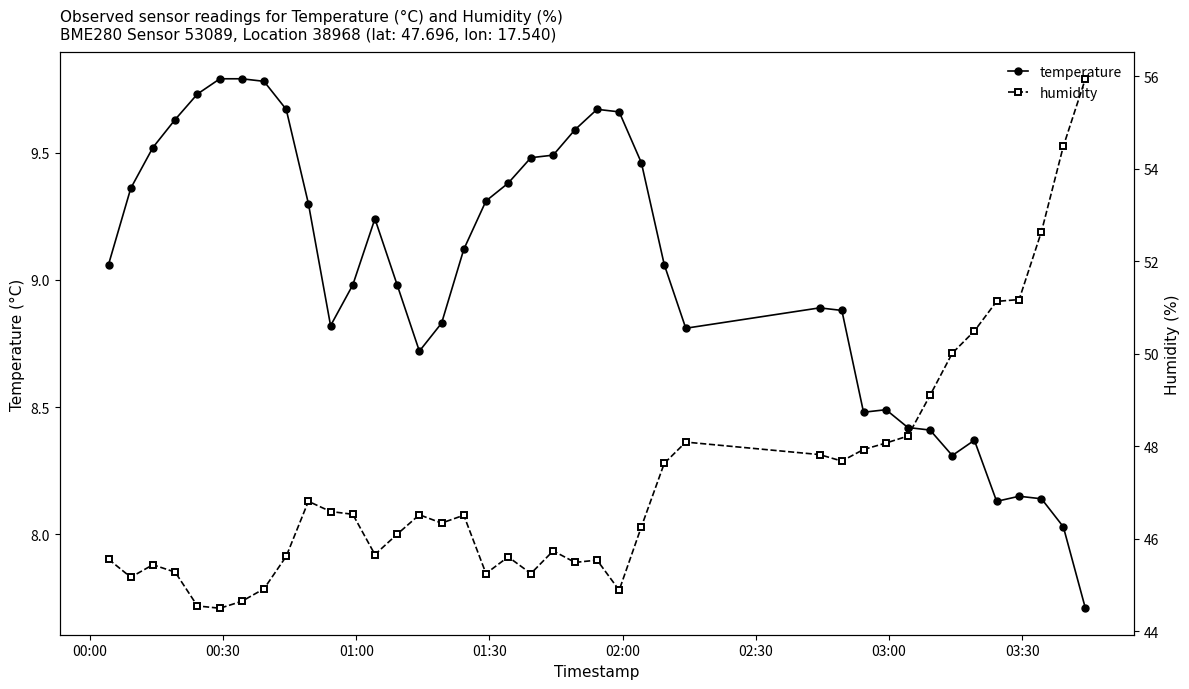

How many data points does each series have?

40